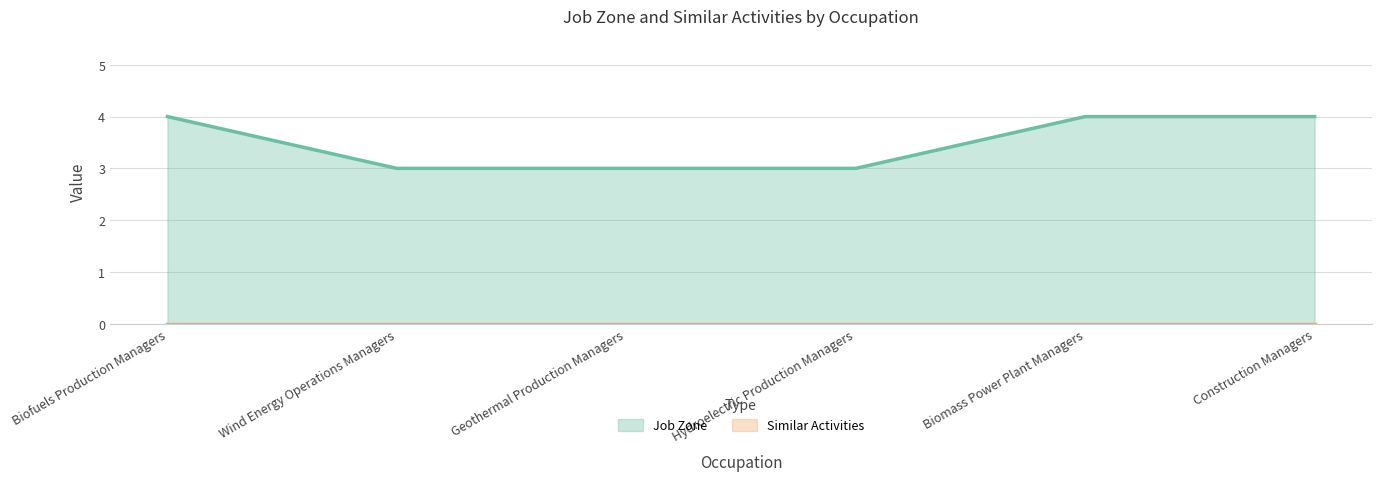

True or false: the data shows 1 at Hydroelectric Production Managers.

False